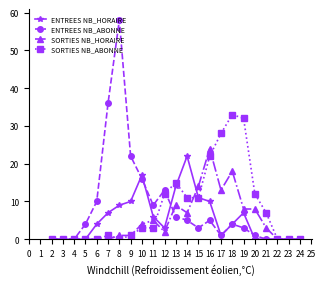

The SORTIES NB_ABONNE series shows 0 at 3. True or false?

True